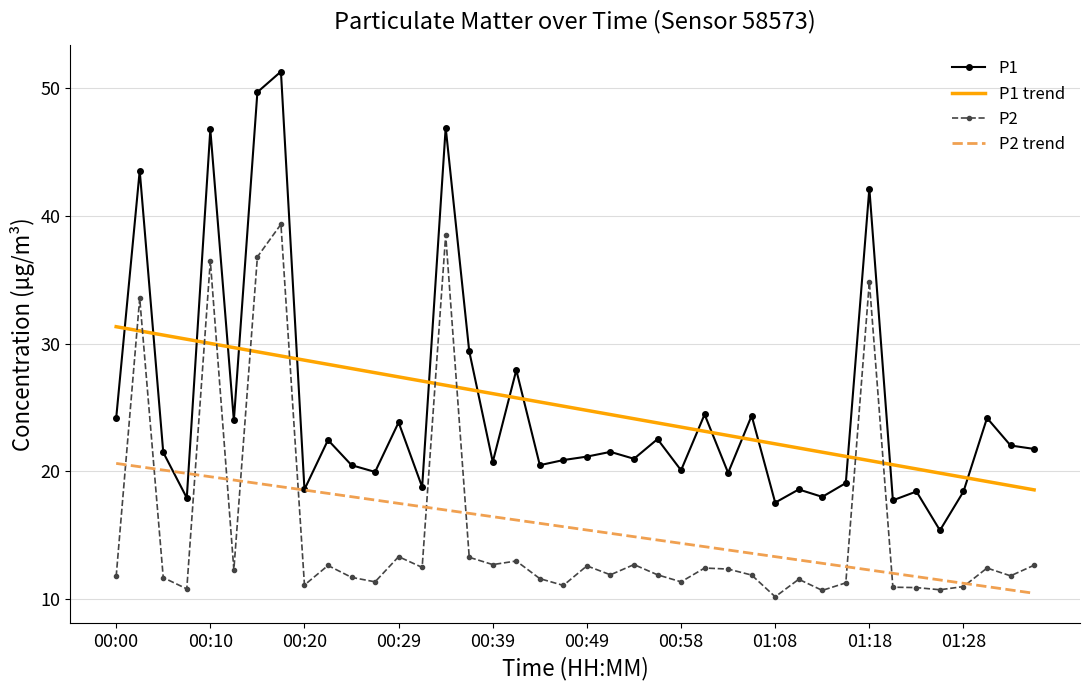

What is the greatest value displayed?

51.3